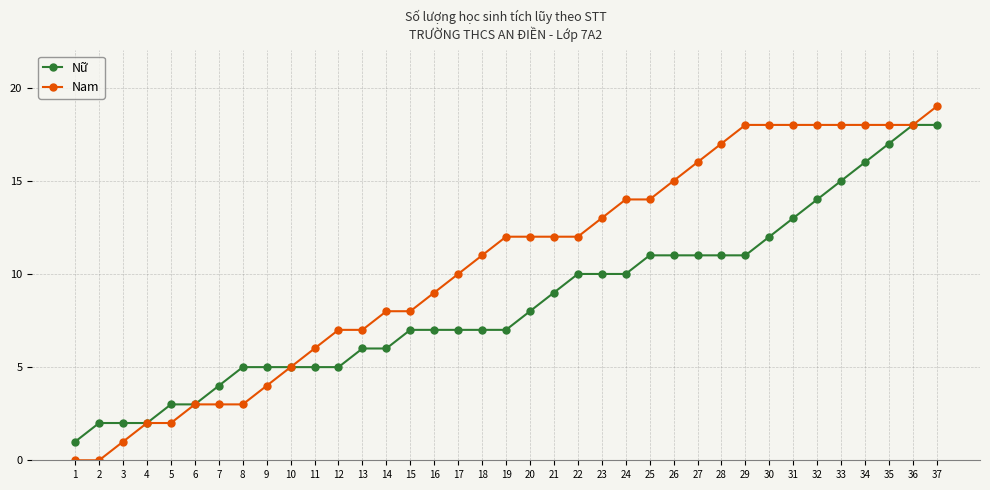

What is the highest value of the Nữ series?

18